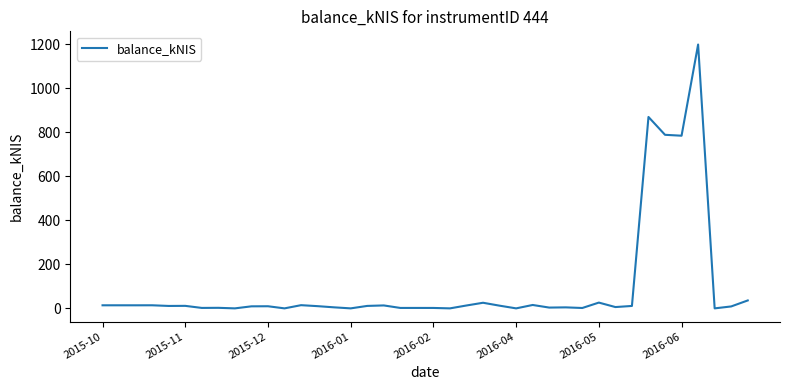

What is the difference between the maximum and second lowest values?

1198.0